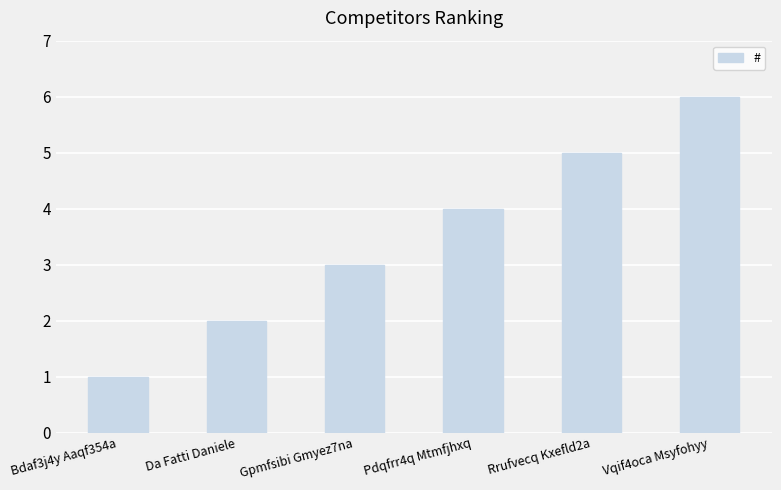

Read the value at Pdqfrr4q Mtmfjhxq.

4